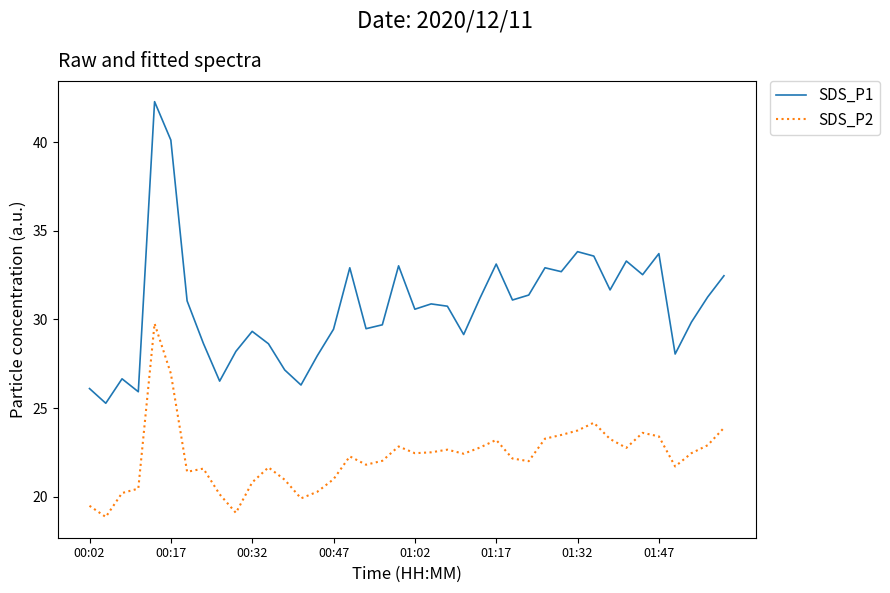

What is the lowest value of the SDS_P1 series?

25.3